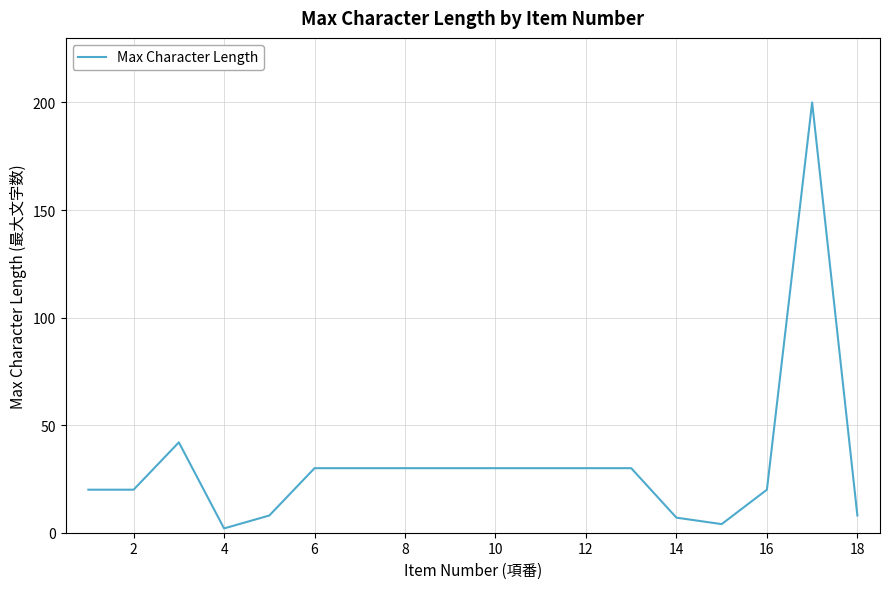

What is the greatest value displayed?

200